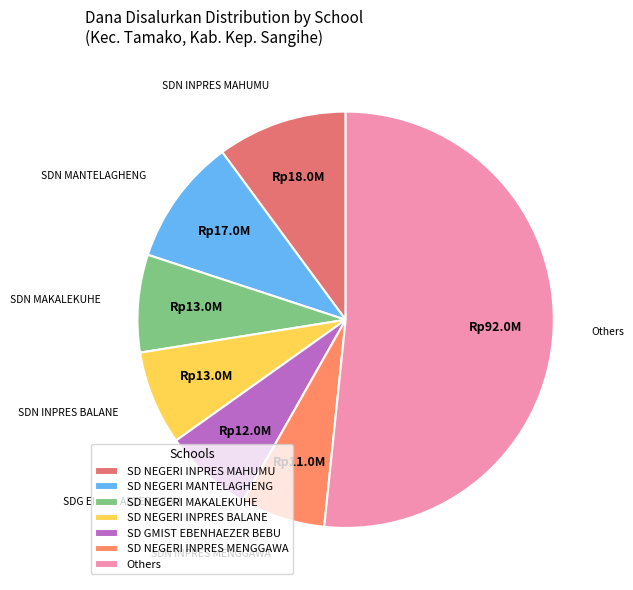

How many slices are in this pie chart?

7